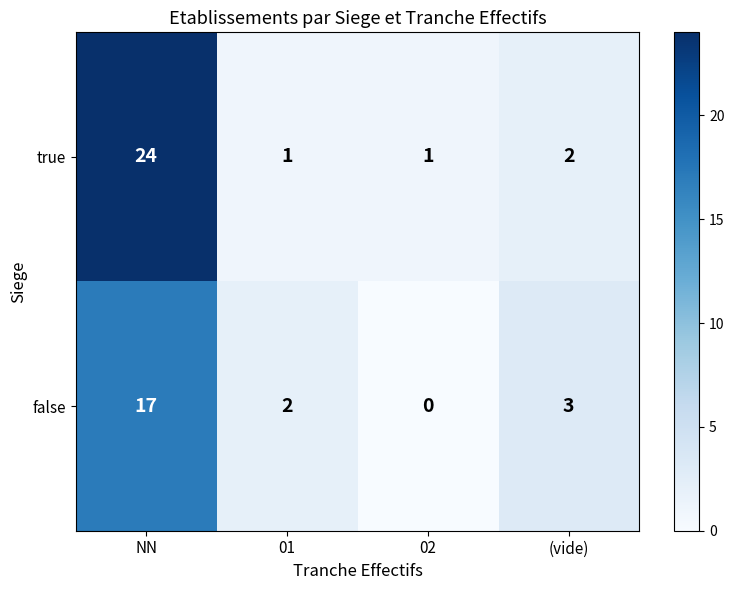

The true series shows 1 at 01. True or false?

True